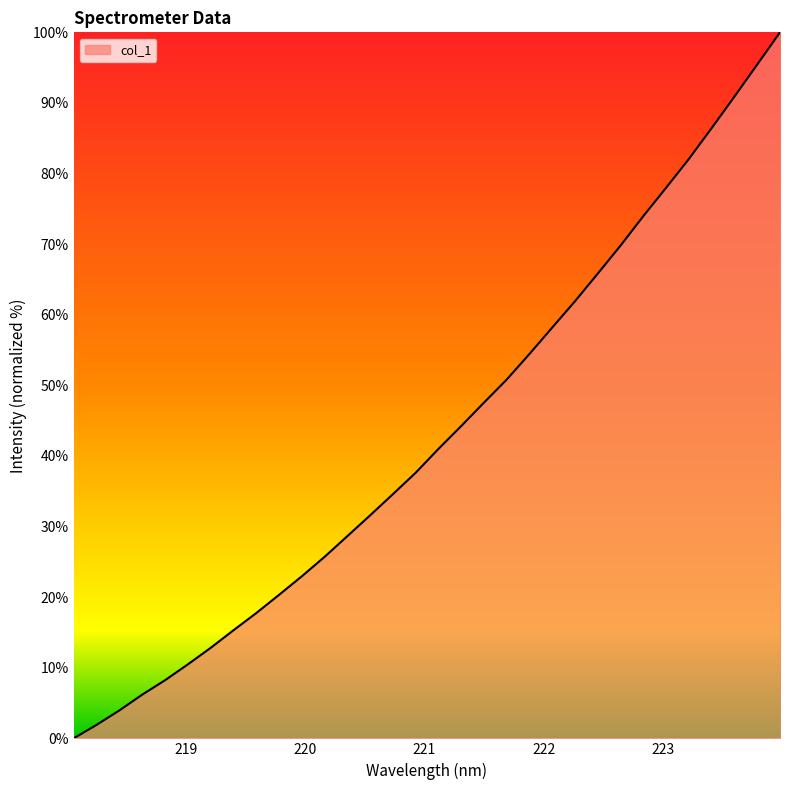

How many distinct data groups are displayed?

1